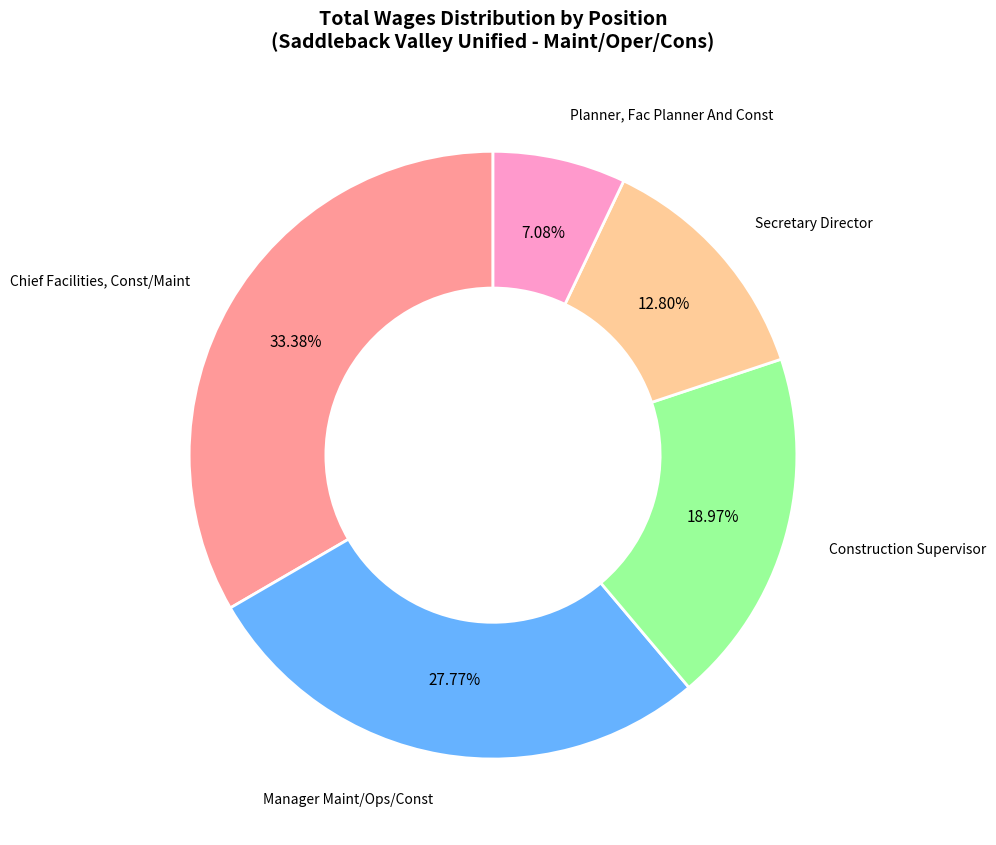

Which category has the smallest portion of the pie?

Planner, Fac Planner And Const